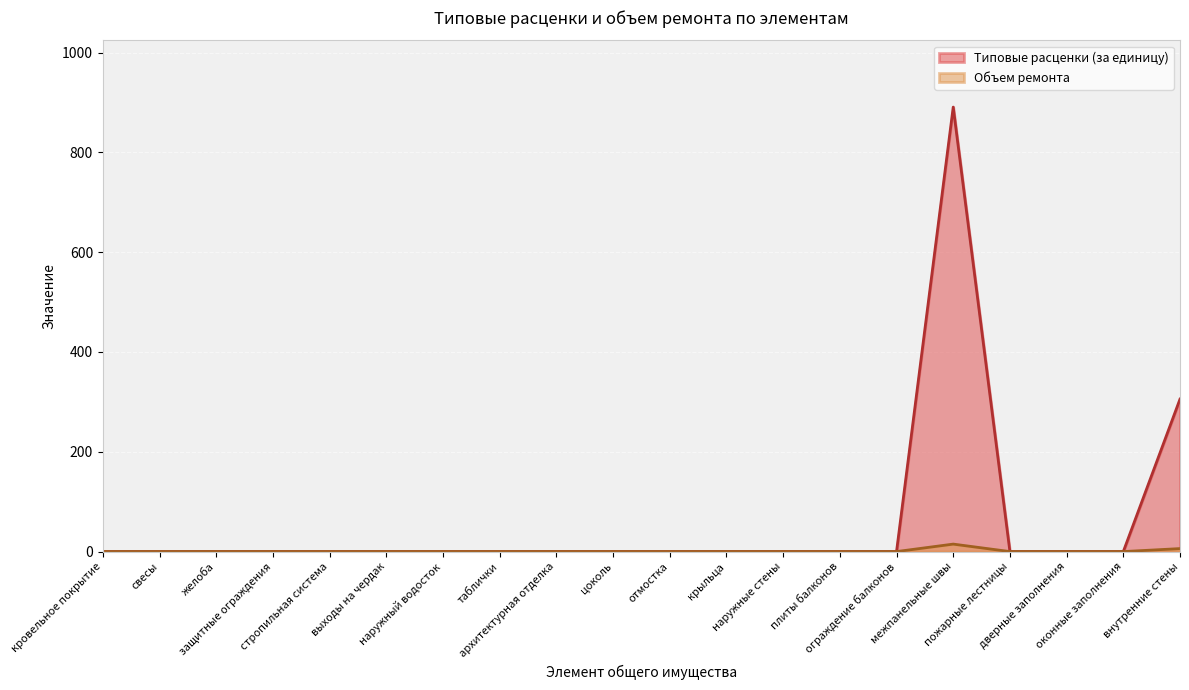

How many interior local peaks does the Типовые расценки (за единицу) series have?

1